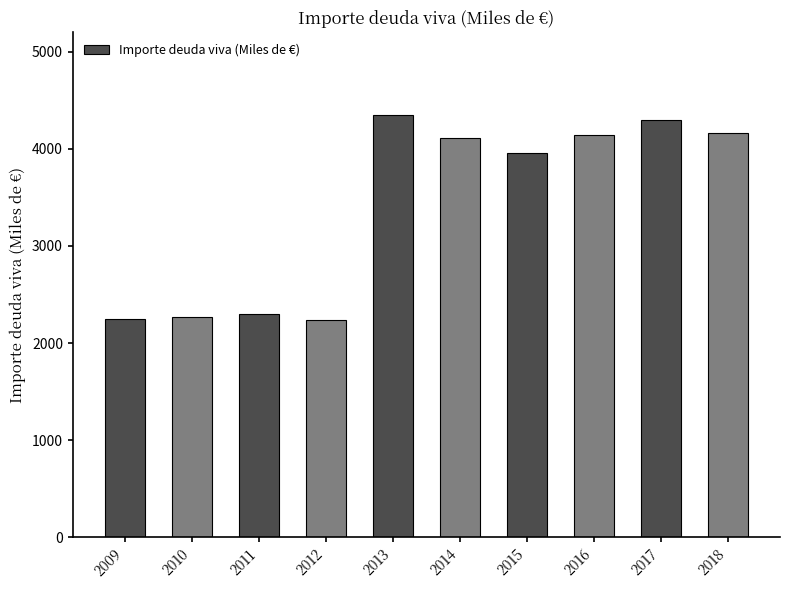

What is the change in value from 2014 to 2015?

-155.1